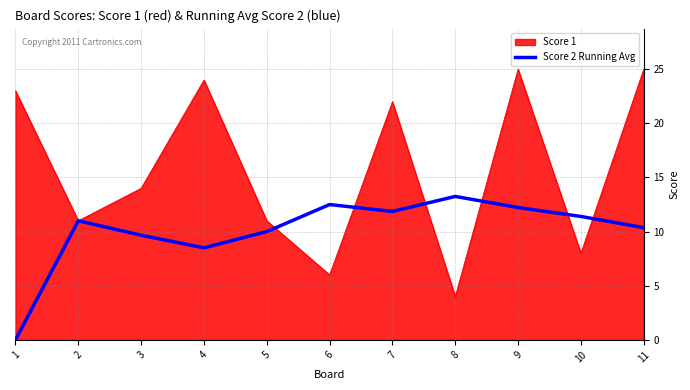

True or false: Score 2 Running Avg has a value of 6.0 at 9.

False